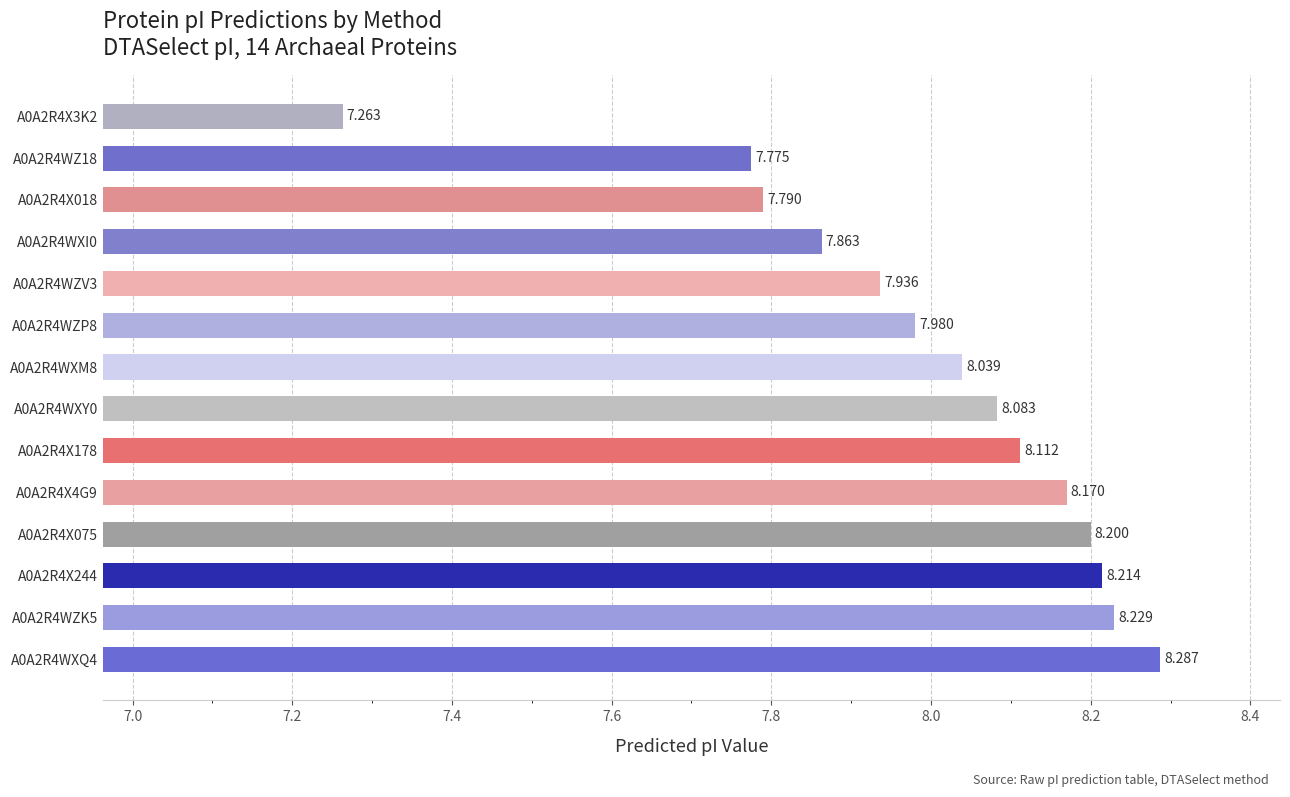

Rank the categories by value from highest to lowest.

A0A2R4WXQ4, A0A2R4WZK5, A0A2R4X244, A0A2R4X075, A0A2R4X4G9, A0A2R4X178, A0A2R4WXY0, A0A2R4WXM8, A0A2R4WZP8, A0A2R4WZV3, A0A2R4WXI0, A0A2R4X018, A0A2R4WZ18, A0A2R4X3K2